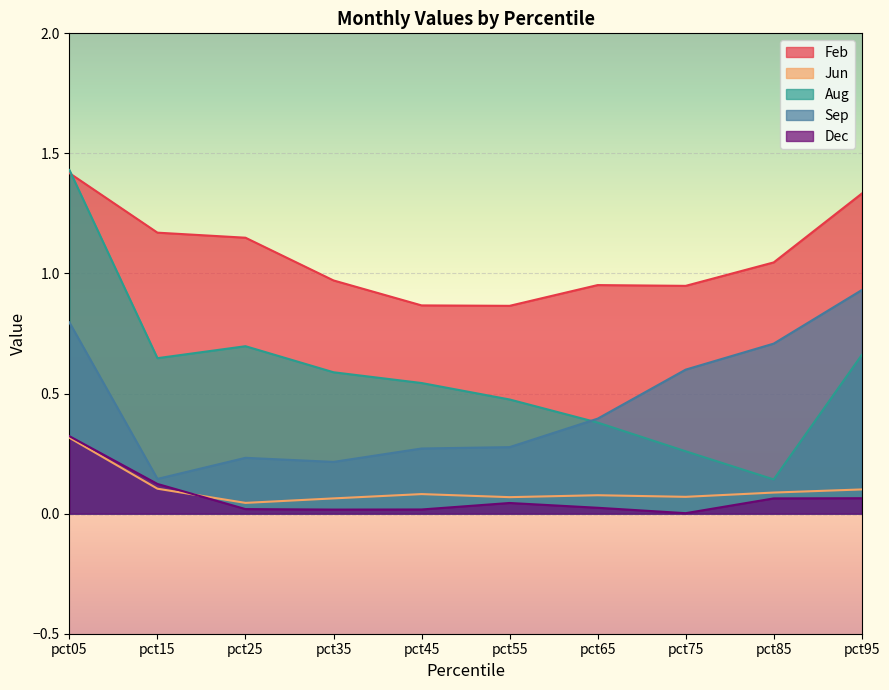

Rank the series by their maximum value, from highest to lowest.

Aug, Feb, Sep, Dec, Jun